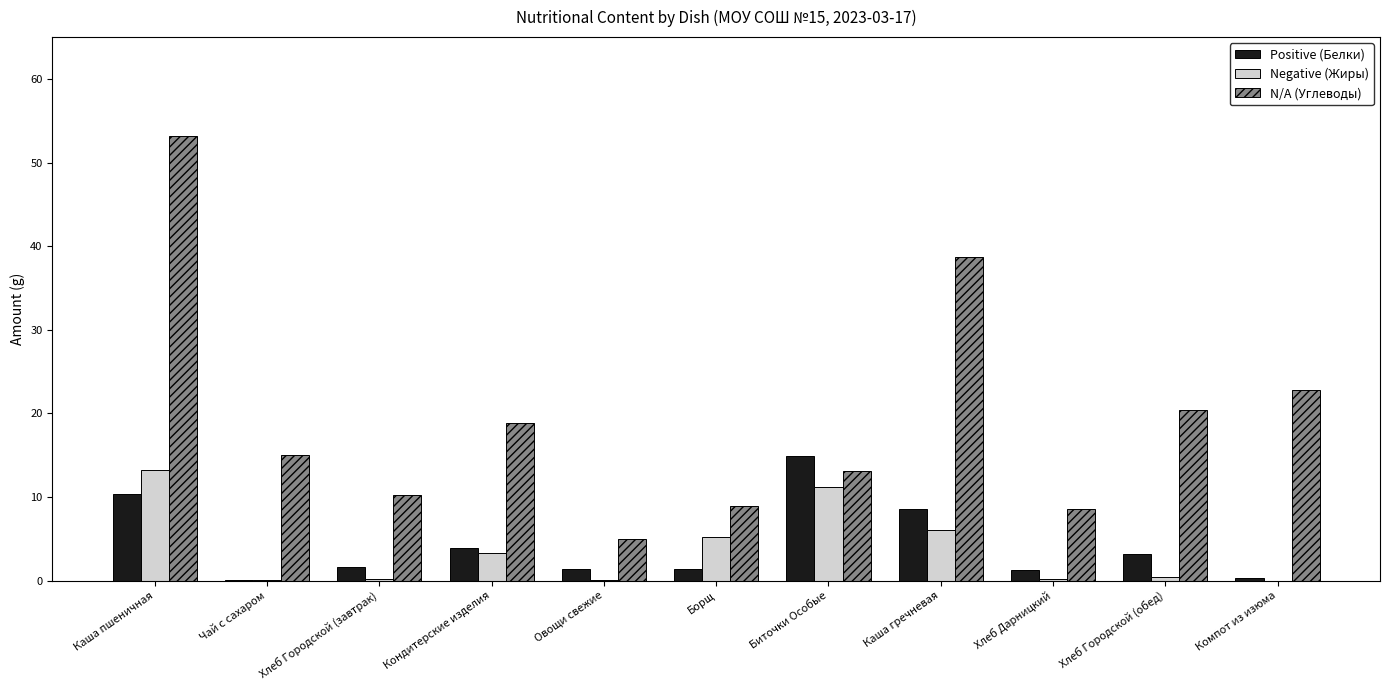

What is the maximum value shown in the chart?

53.2